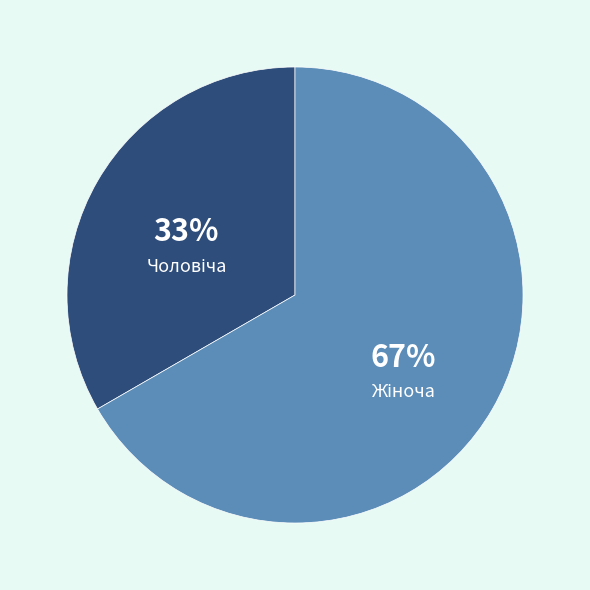

To the nearest percent, what is the average slice percentage?

50%